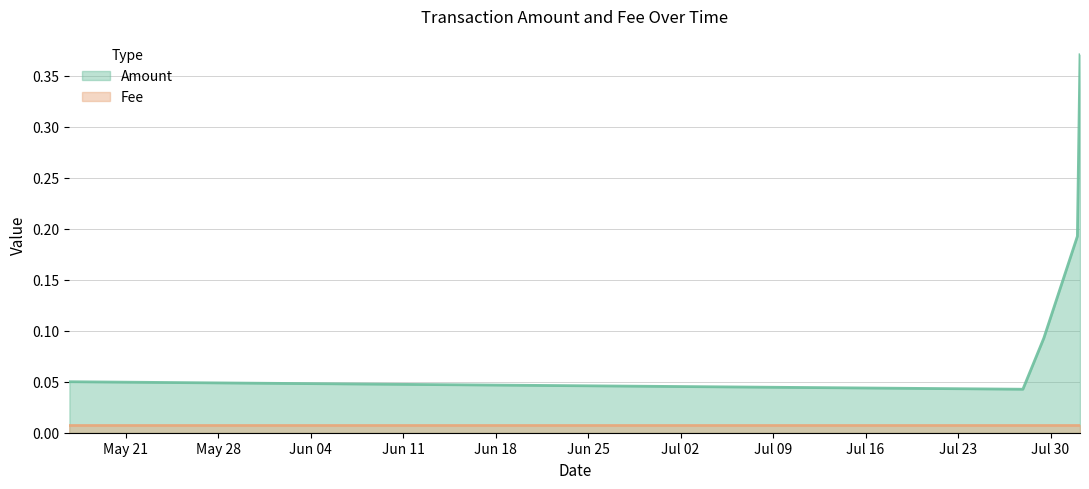

Does the chart have visible grid lines?

Yes